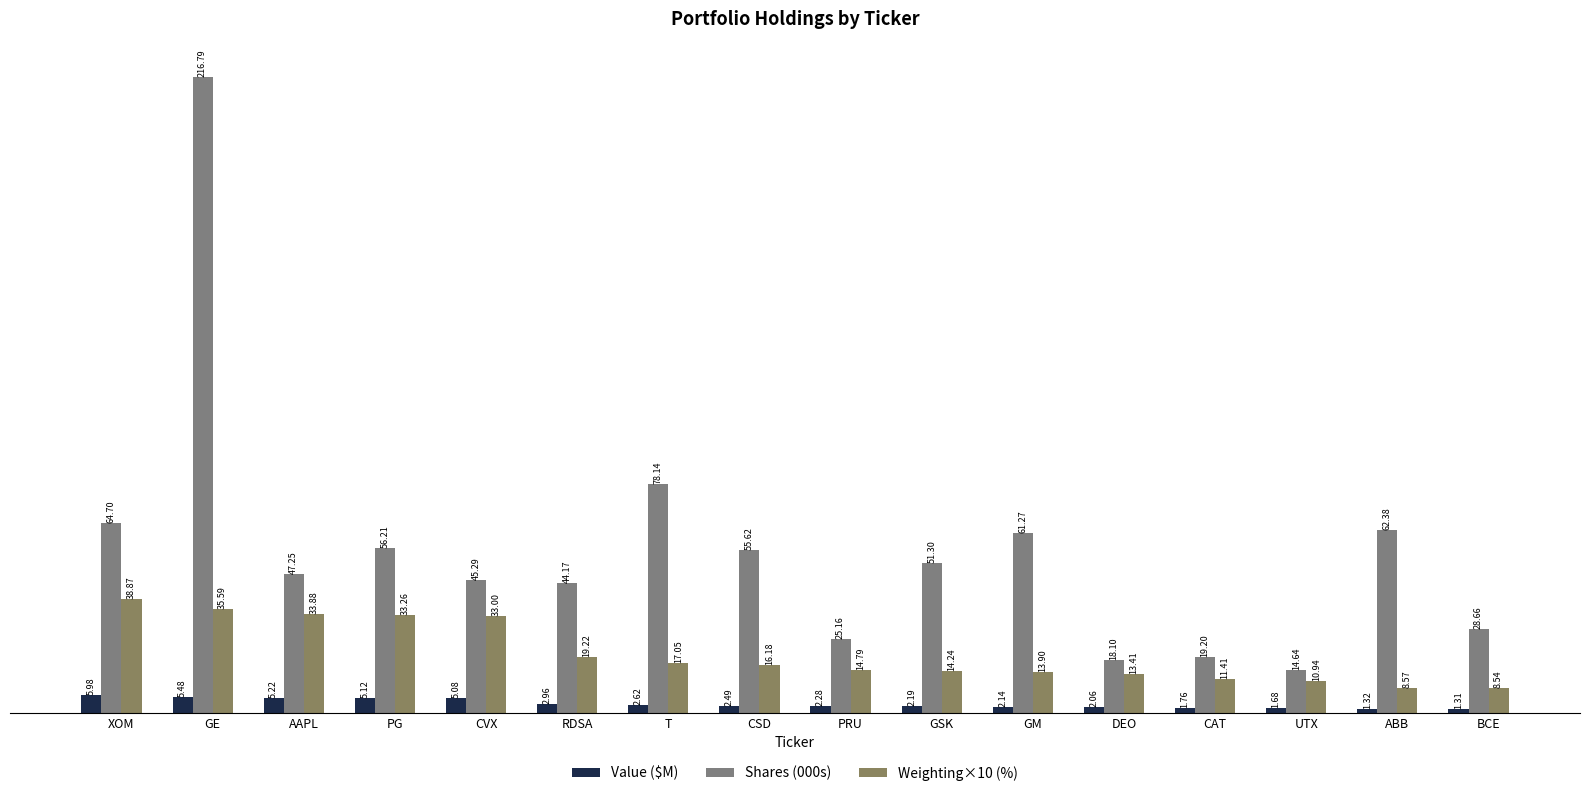

Between XOM and AAPL, which series saw the biggest shift?

Shares (000s)